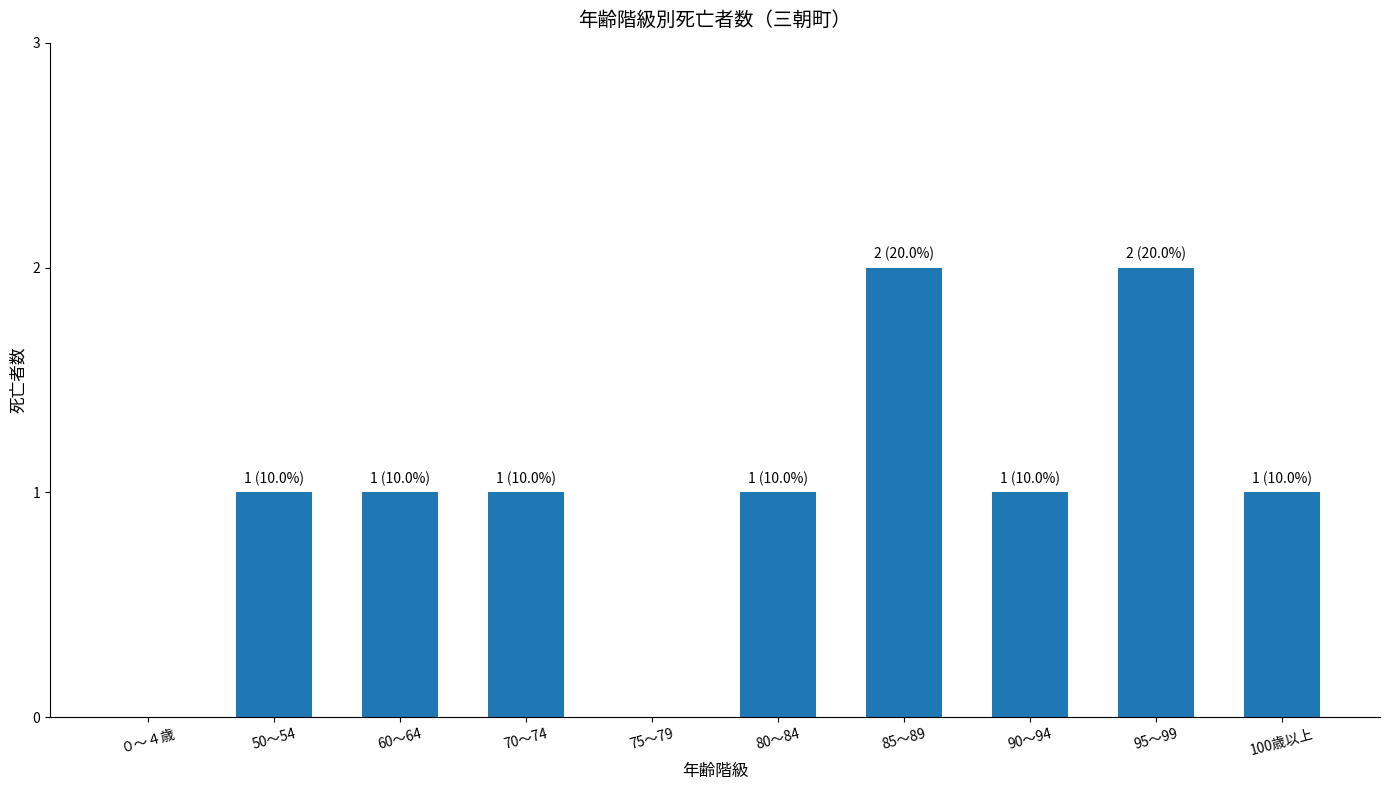

Is it true that the value at 75～79 is 1?

False